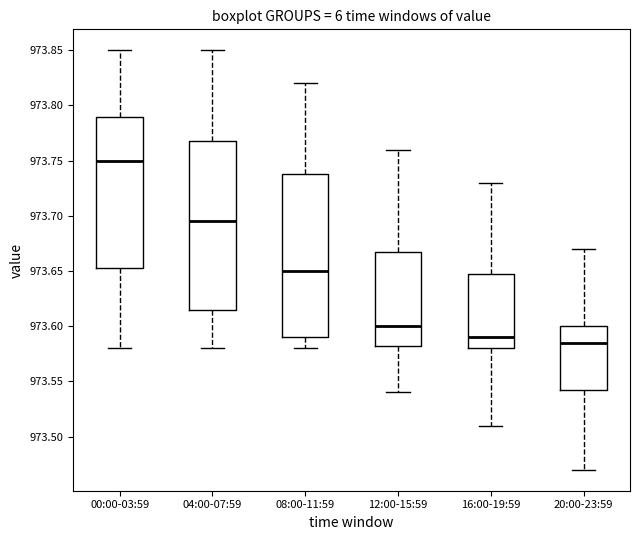

Reading left to right, transcribe this box plot: for each box, give where its median line is, the range the box spans, and where its two whiskers end, as read against the y-axis. The values are not printed on the chart, so give them approximately, as read against the axis.

00:00-03:59: median 973.750, box 973.655 to 973.790, whiskers 973.580 to 973.850
04:00-07:59: median 973.695, box 973.615 to 973.770, whiskers 973.580 to 973.850
08:00-11:59: median 973.650, box 973.590 to 973.740, whiskers 973.580 to 973.820
12:00-15:59: median 973.600, box 973.585 to 973.670, whiskers 973.540 to 973.760
16:00-19:59: median 973.590, box 973.580 to 973.650, whiskers 973.510 to 973.730
20:00-23:59: median 973.585, box 973.545 to 973.600, whiskers 973.470 to 973.670